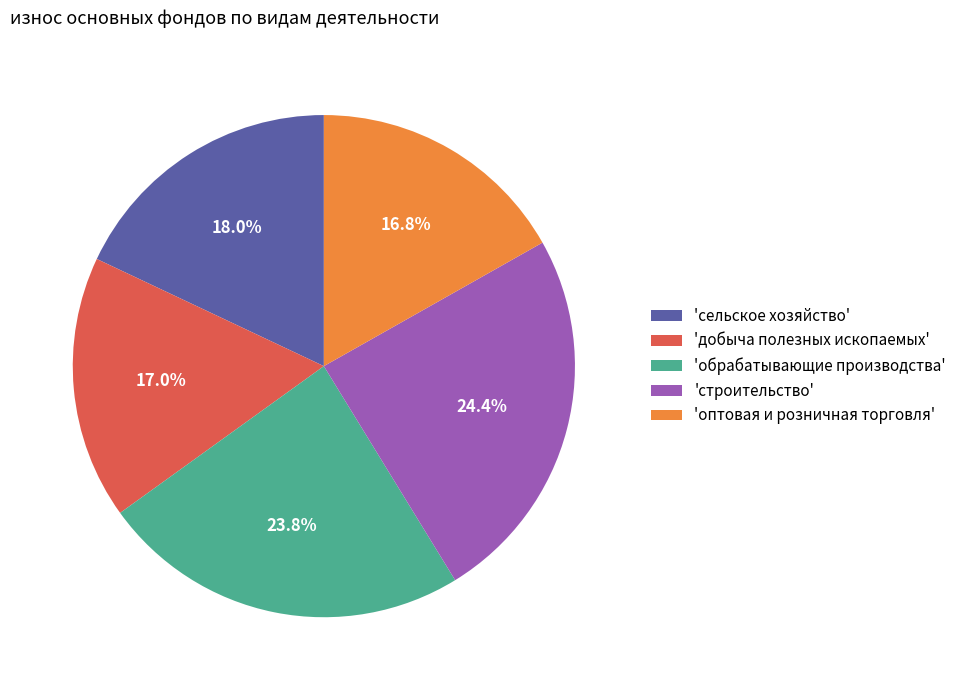

What is the largest slice in the pie chart?

'строительство'